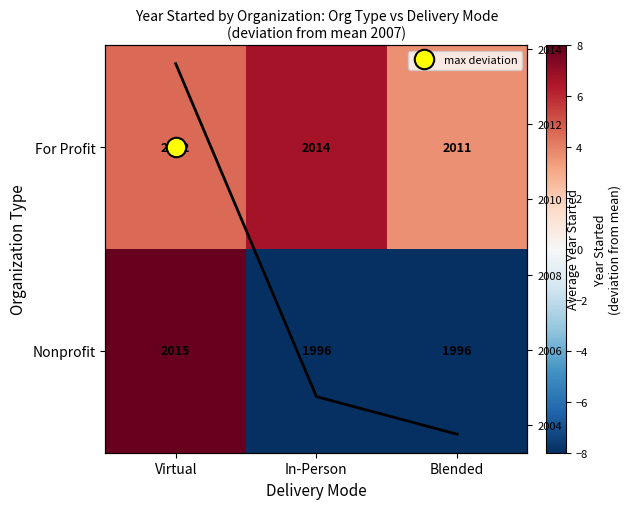

What is the maximum value shown in the chart?

8.0